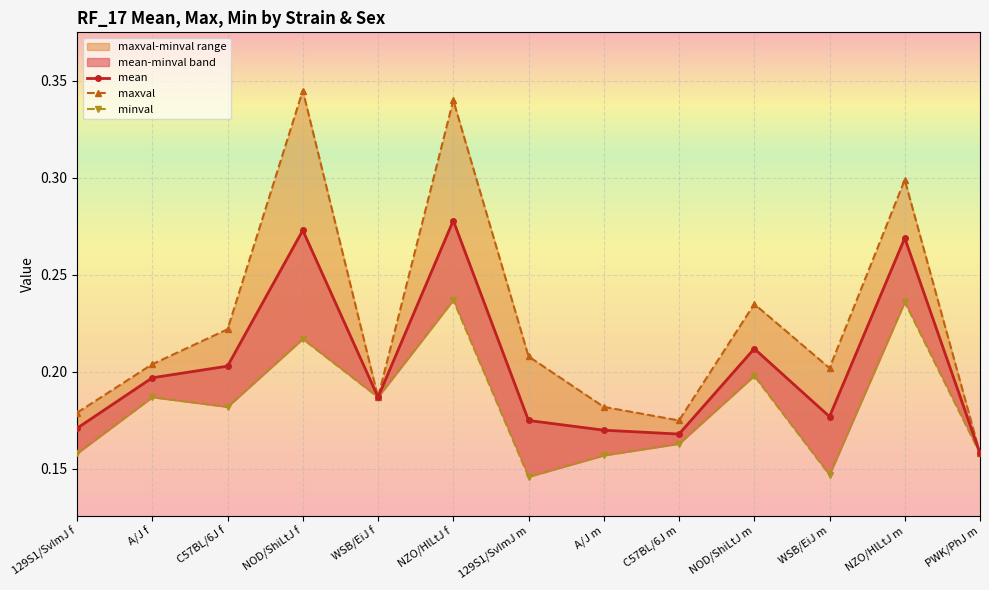

True or false: mean has more than 0 interior local peaks.

True